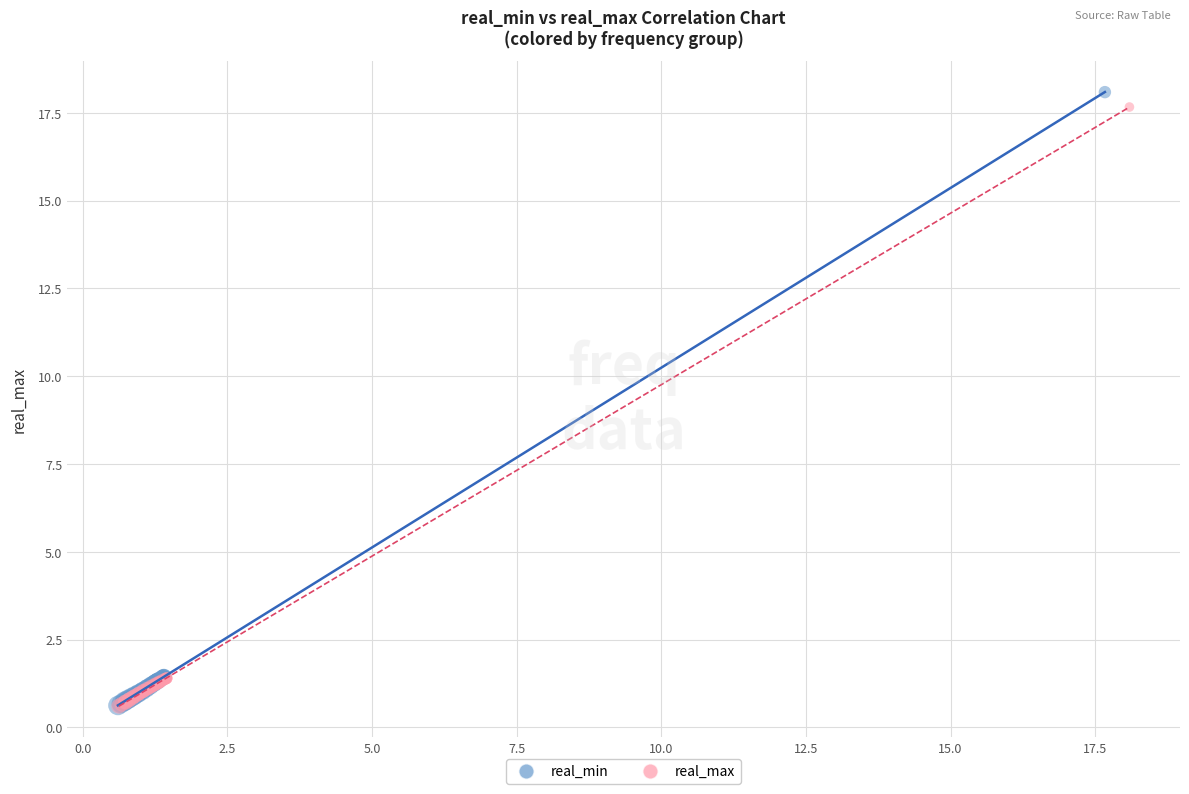

Which series has the largest Y range (max minus min)?

real_min